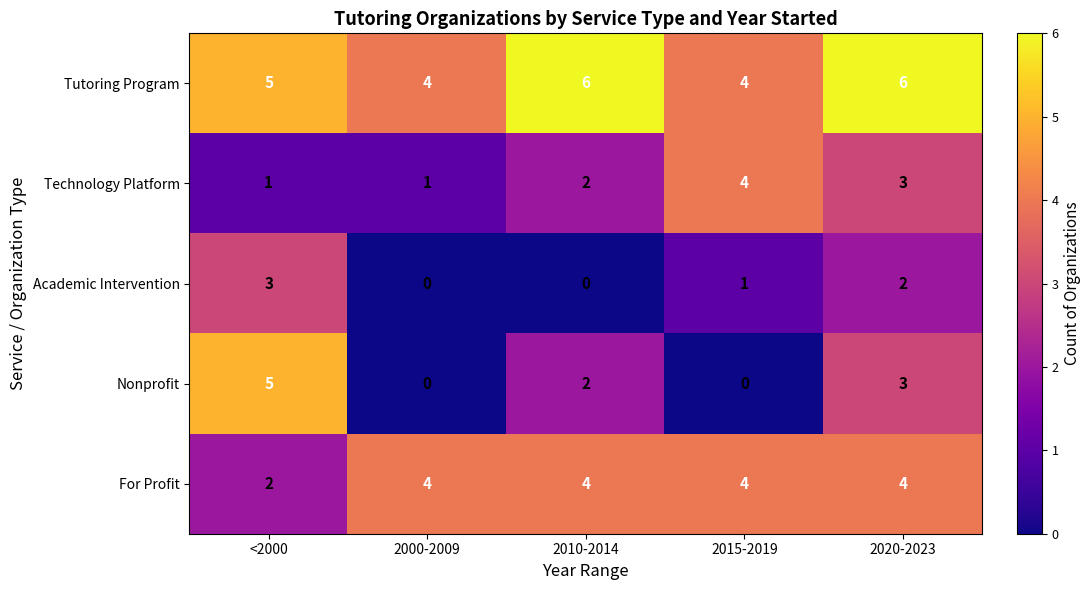

What is the maximum value shown in the chart?

6